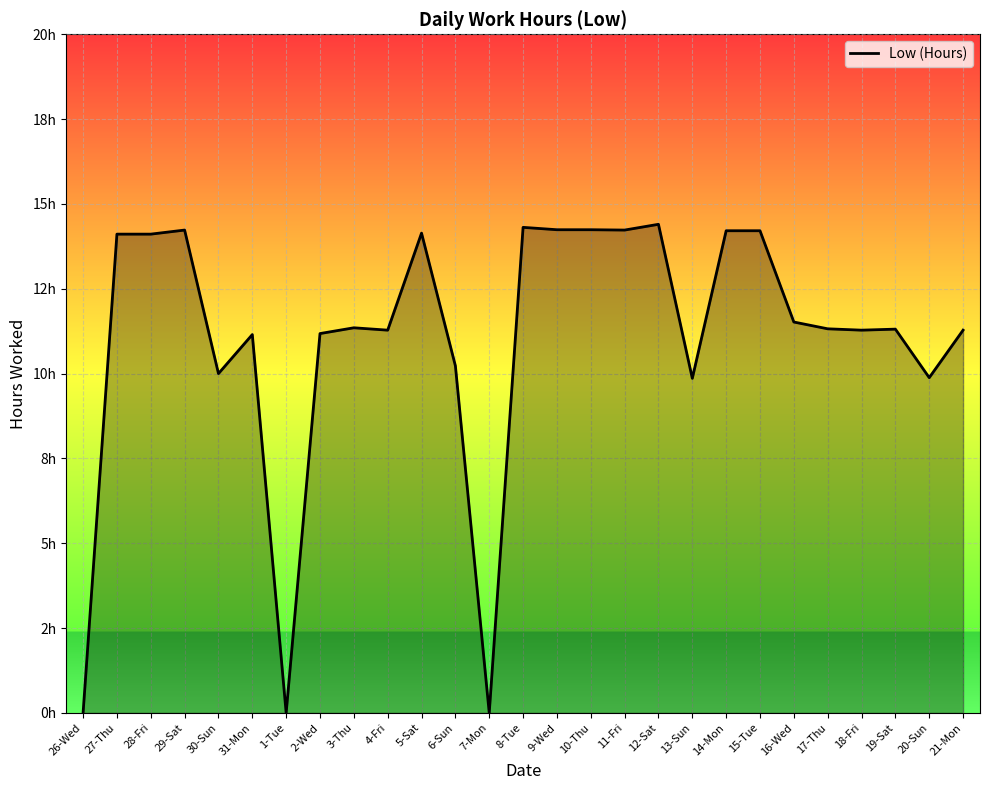

Does the chart display data point markers on the line(s)?

No